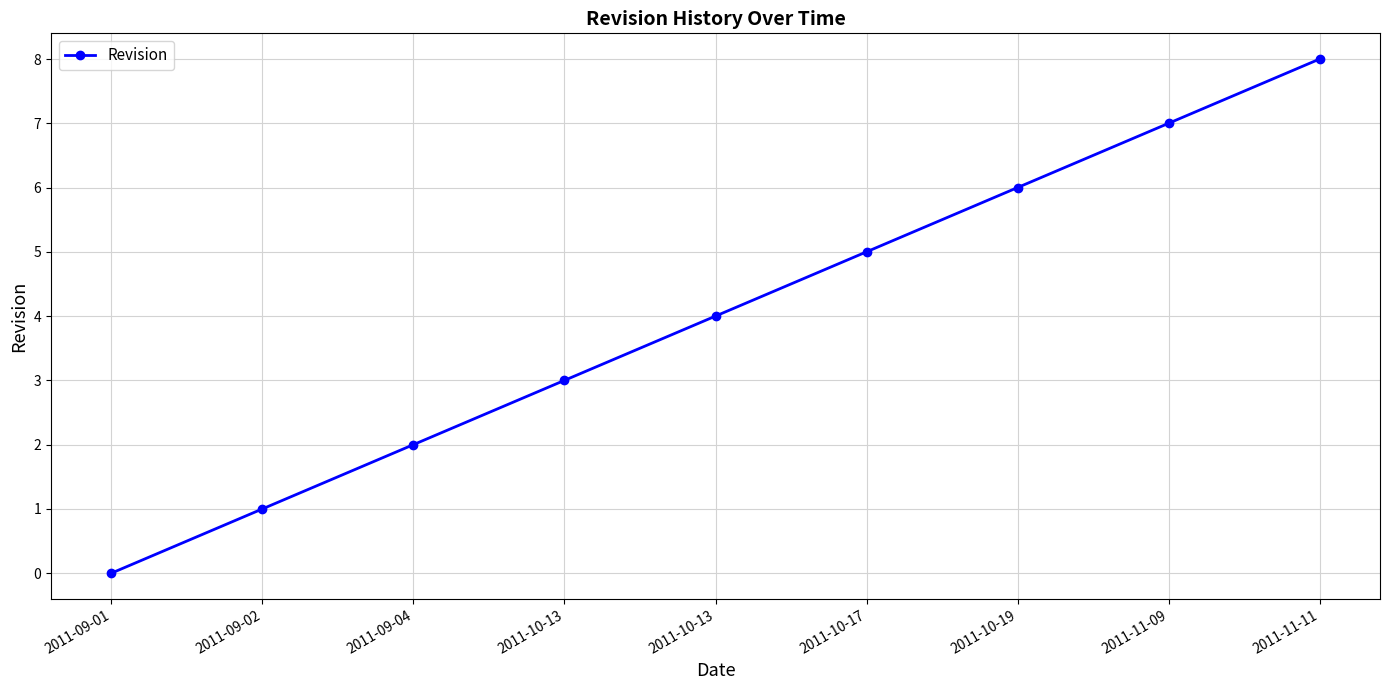

Which has a higher value, 2011-09-01 or 2011-10-13?

2011-10-13